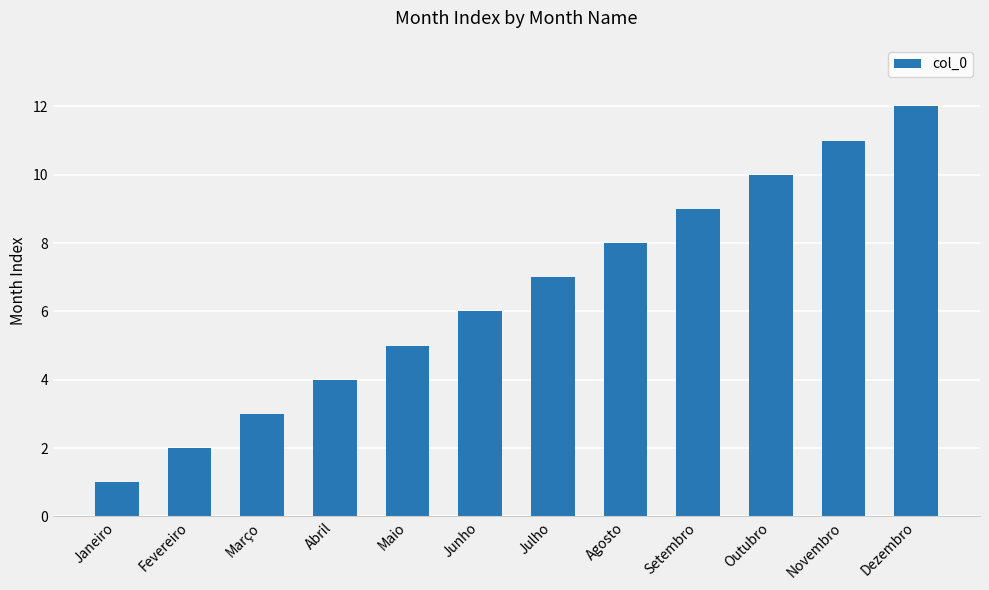

Reading right to left, extract all data points from this chart.

12	11	10	9	8	7	6	5	4	3	2	1